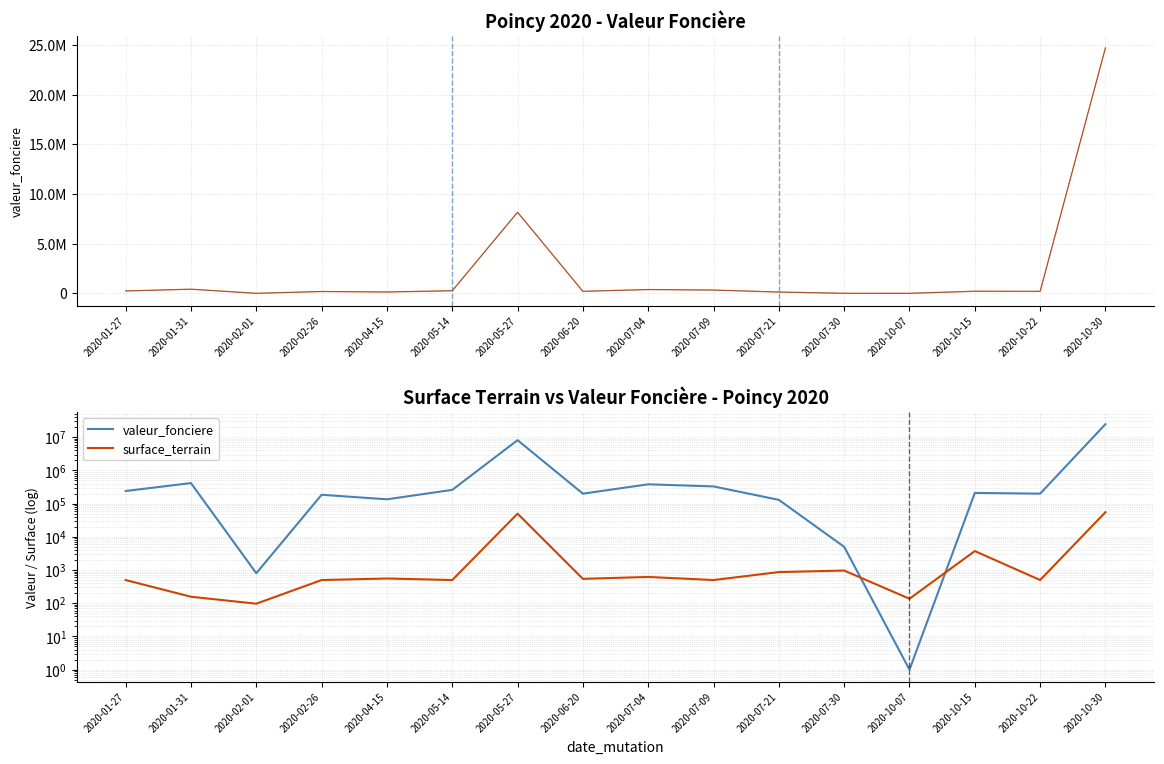

Which label corresponds to the smallest value in the chart?

2020-10-07